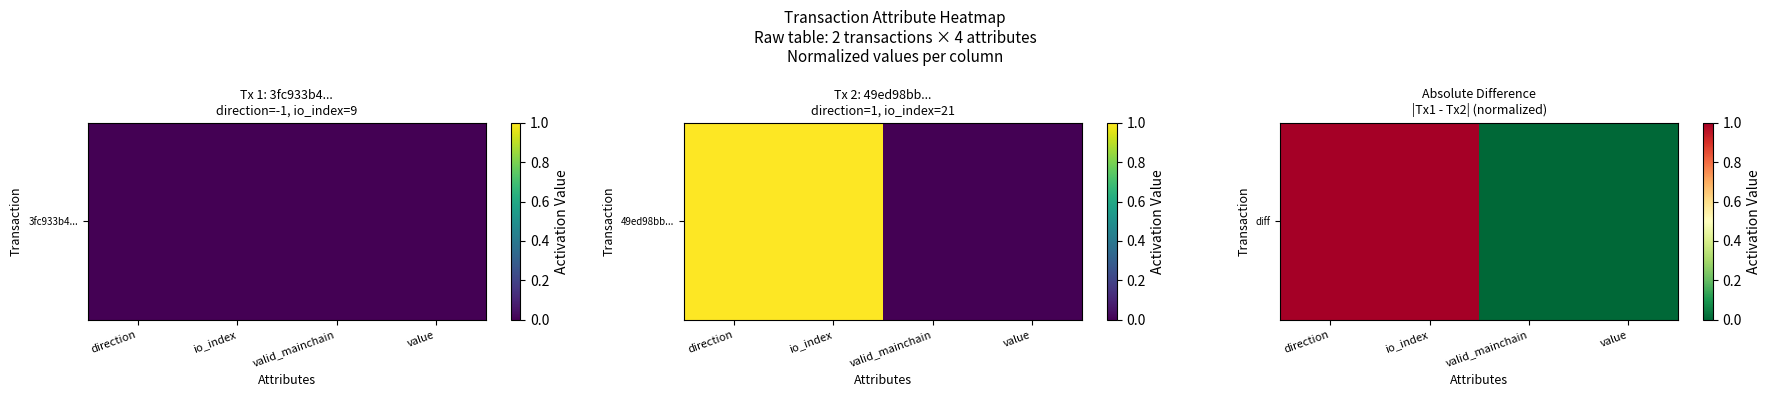

What is the change in value from direction to value?

-1